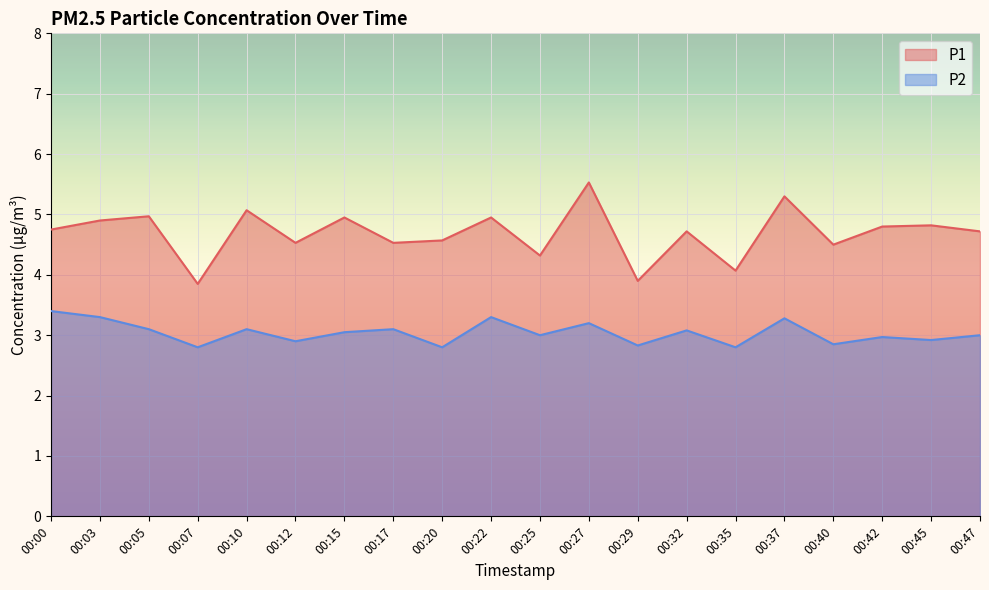

How many data points in P1 are above 4?

18